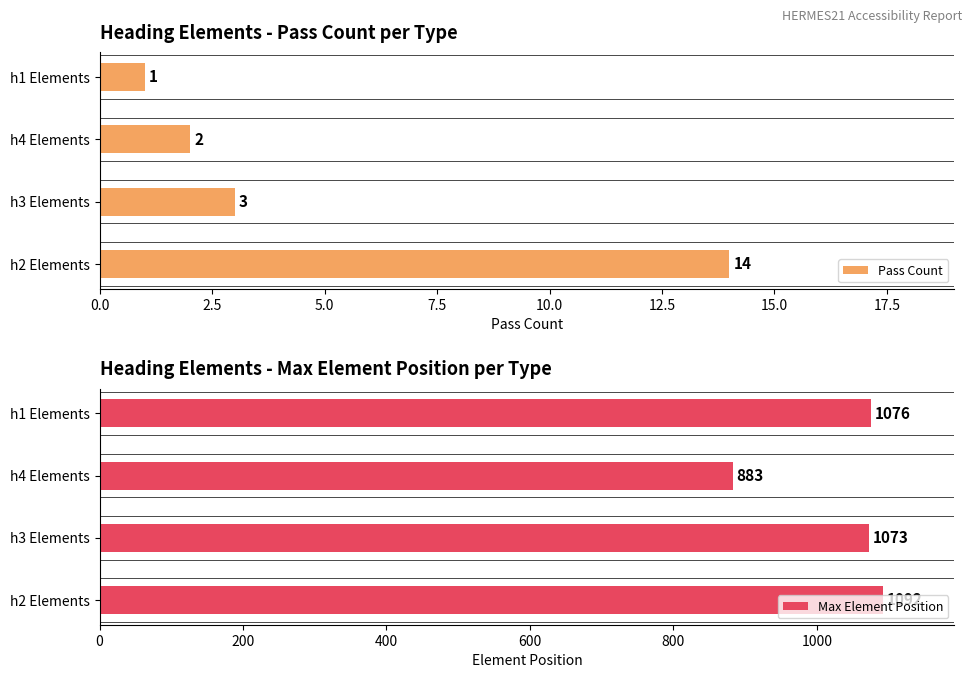

Reading left to right, transcribe all the data shown in this chart.

Pass Count: 14	3	2	1
Max Element Position: 1092	1073	883	1076